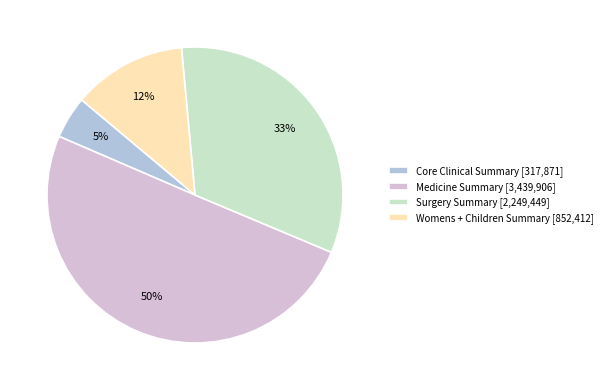

To the nearest percent, what is the combined percentage of Womens + Children Summary and Core Clinical Summary?

17%